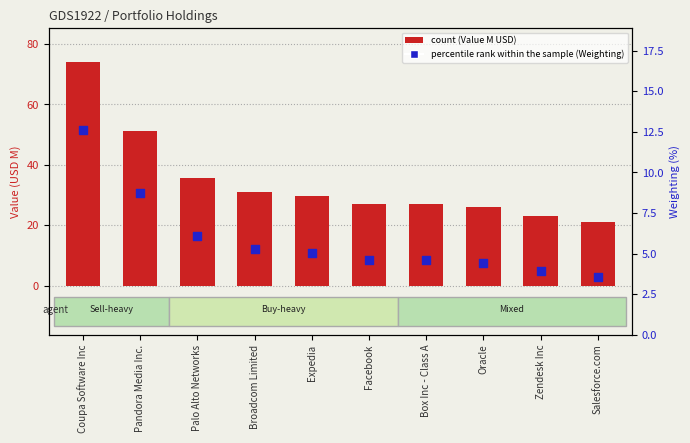

Which series reaches the minimum Y coordinate?

percentile rank within the sample